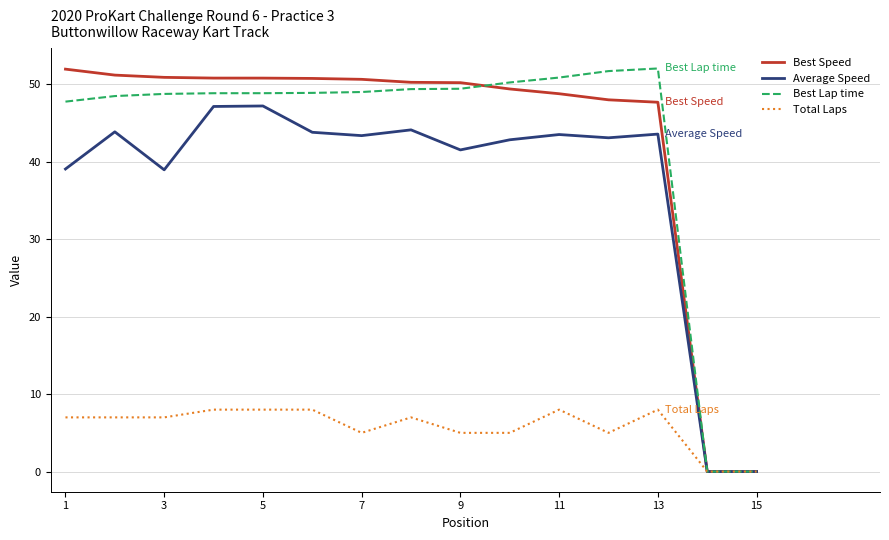

Where is Best Lap time nearest to the value 26?

1